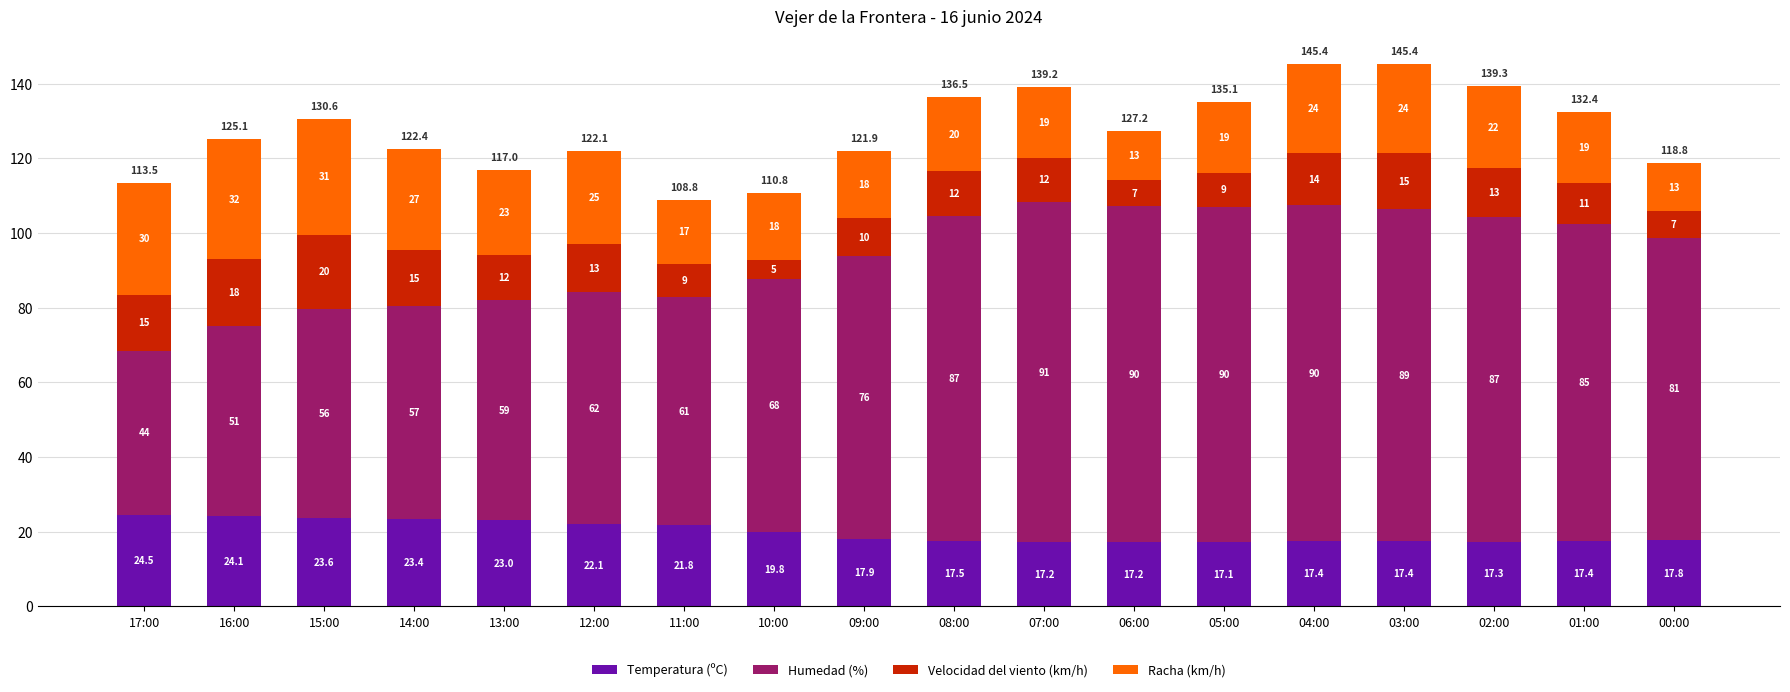

Reading left to right, transcribe the values for Temperatura (ºC).

24.5	24.1	23.6	23.4	23.0	22.1	21.8	19.8	17.9	17.5	17.2	17.2	17.1	17.4	17.4	17.3	17.4	17.8